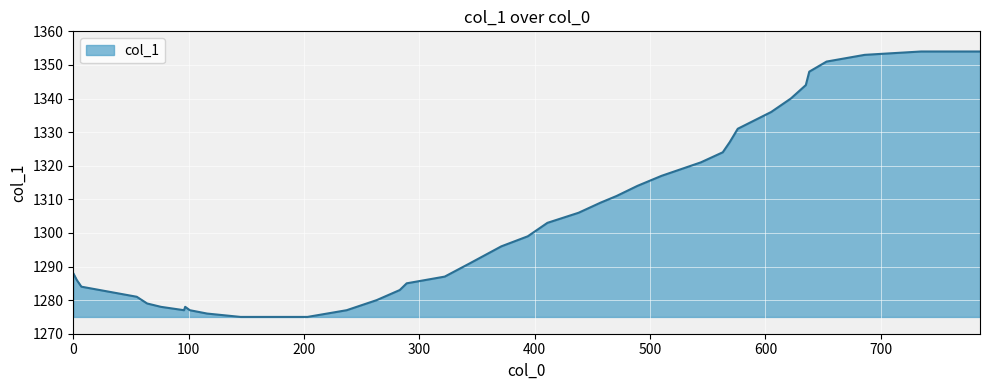

Does the chart display data point markers on the line(s)?

No